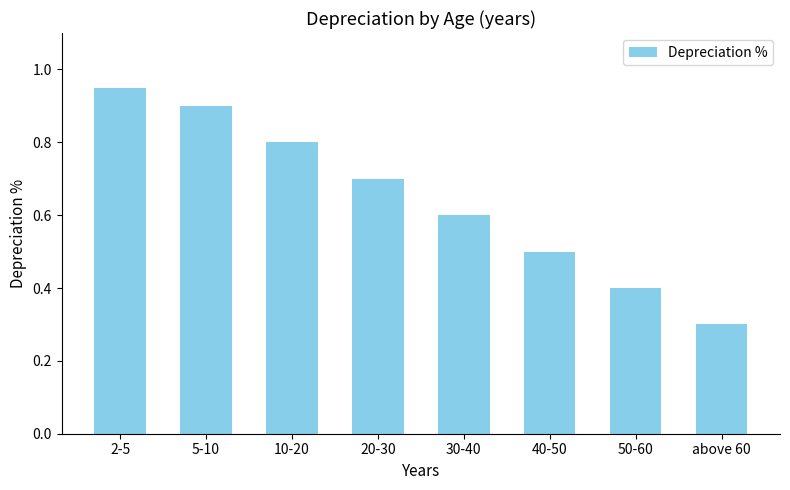

What is the sum of all values?

5.2